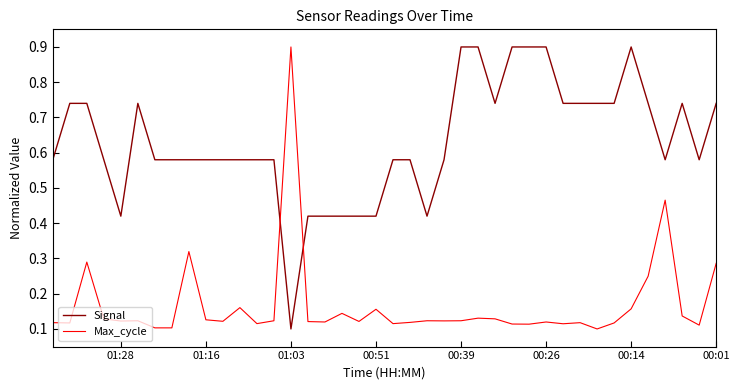

What position from the left is 13?

14